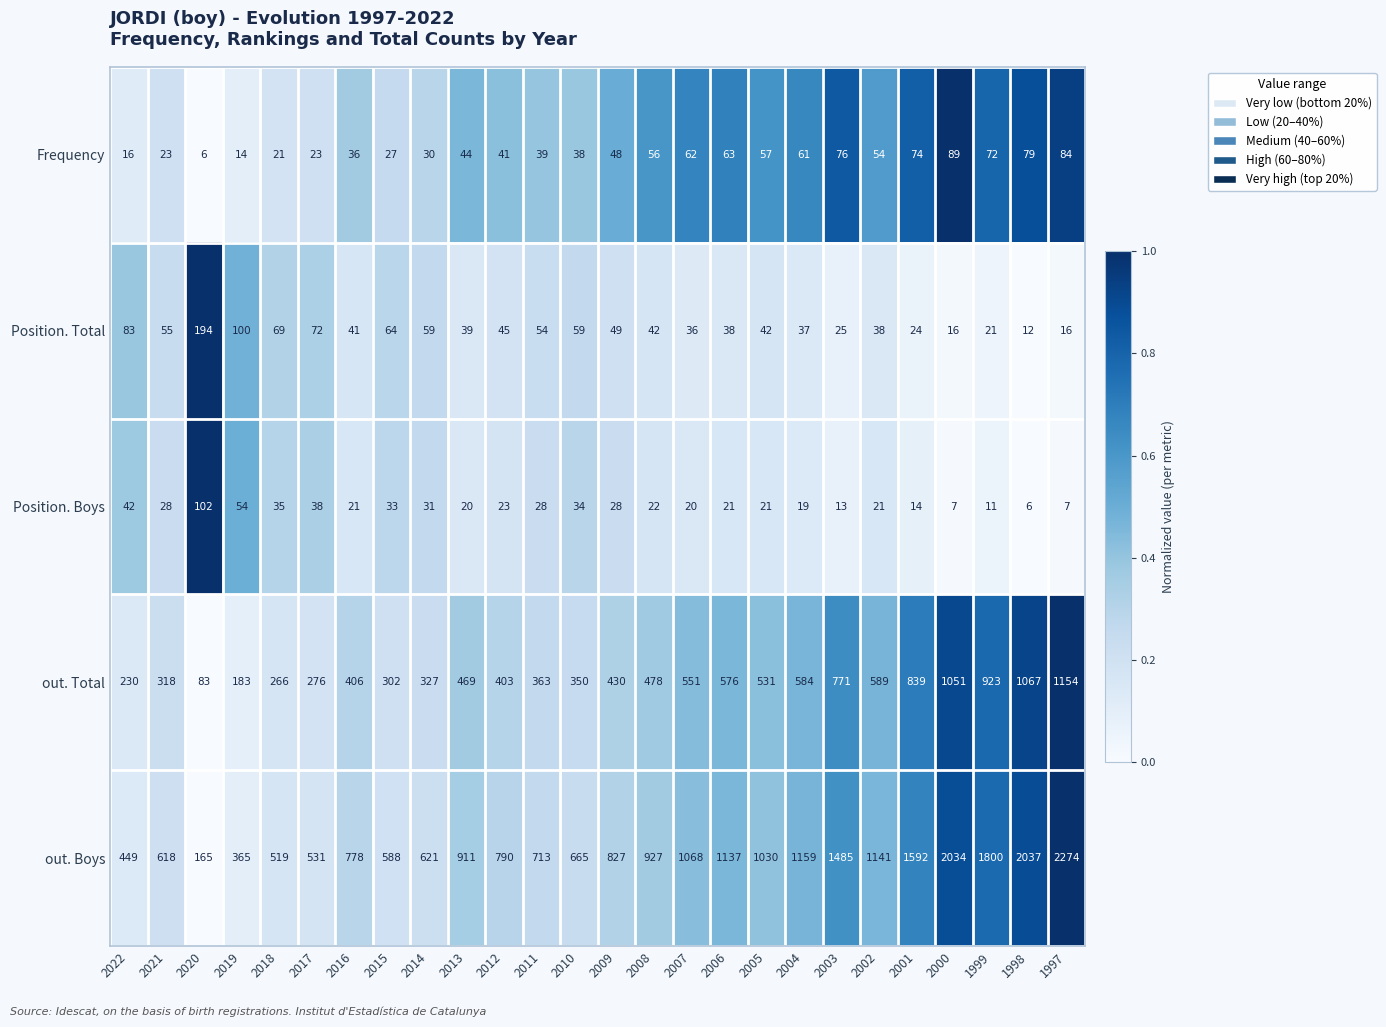

How many series are shown in this chart?

5